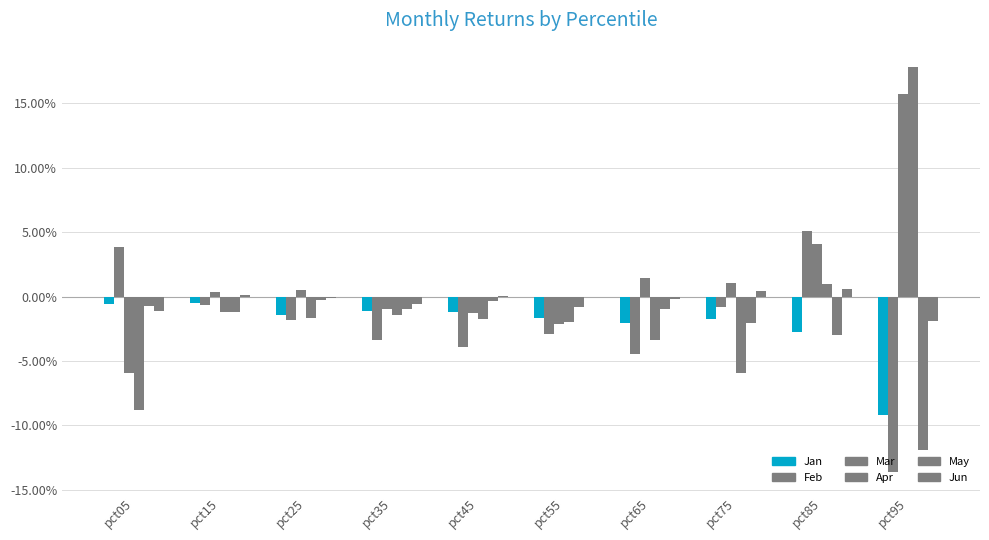

What is the smallest value displayed?

-0.1